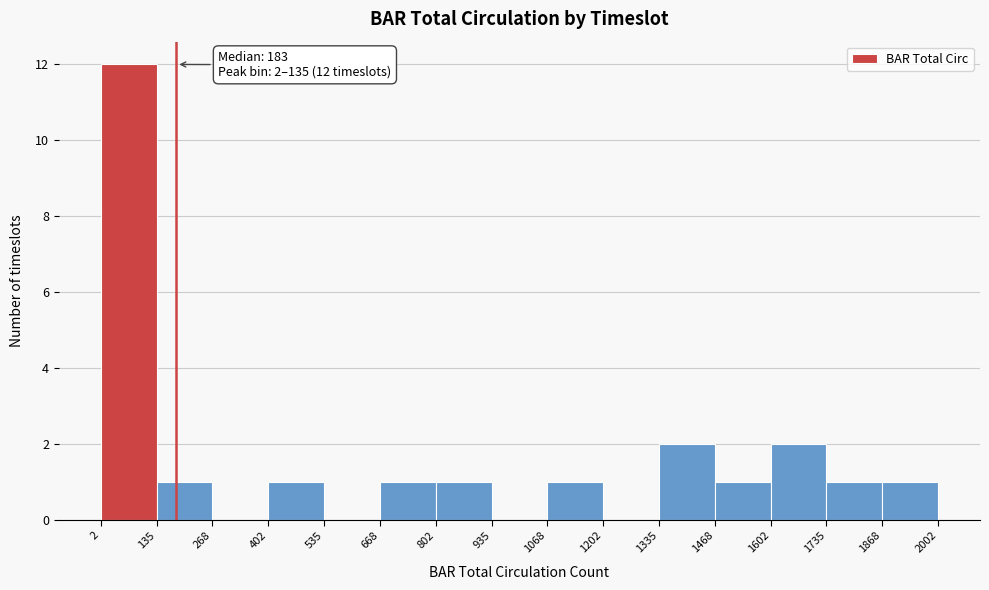

Over which range of the x-axis is the bar tallest?

2 to 135